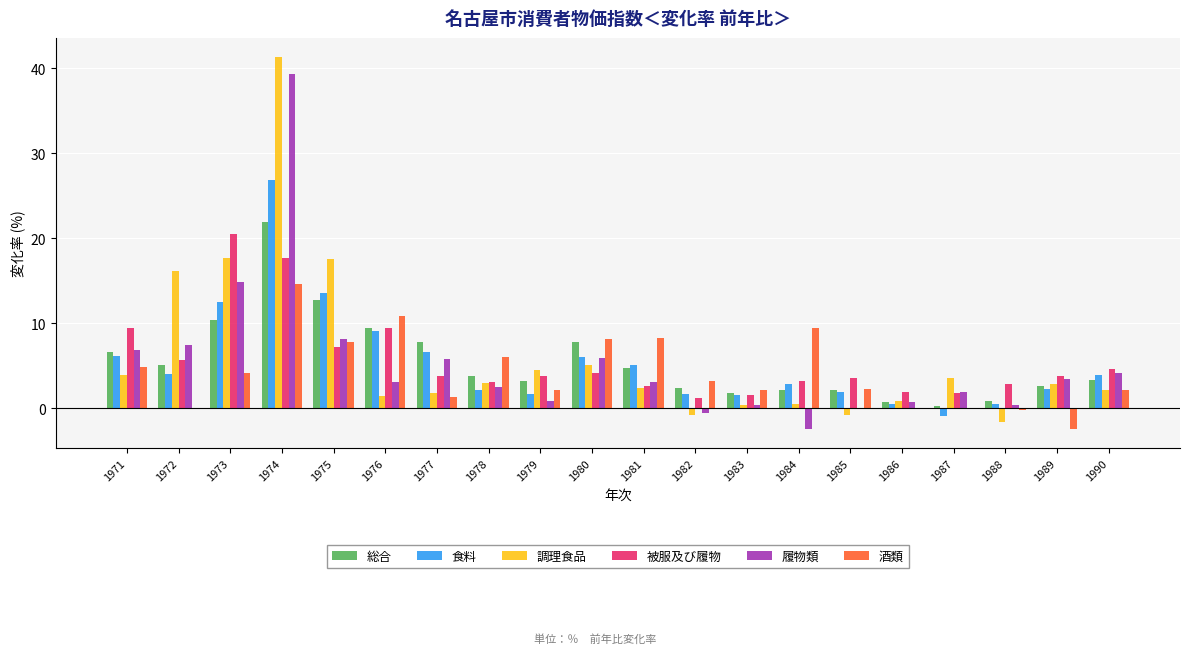

At which category is the sum across all series the highest?

1974